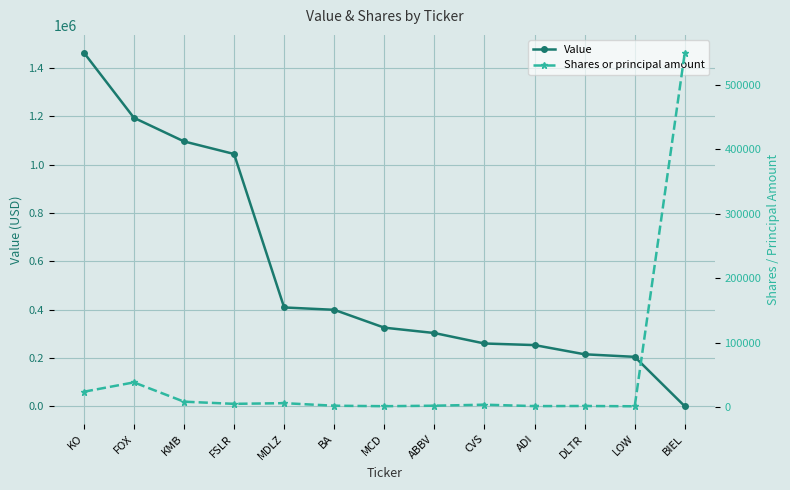

Which series has the largest range (max minus min)?

Value